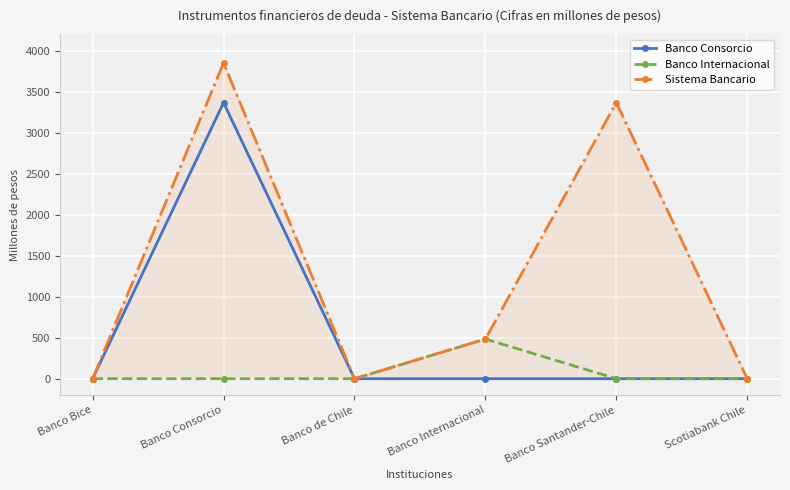

True or false: Sistema Bancario and Banco Consorcio intersect in this chart.

False